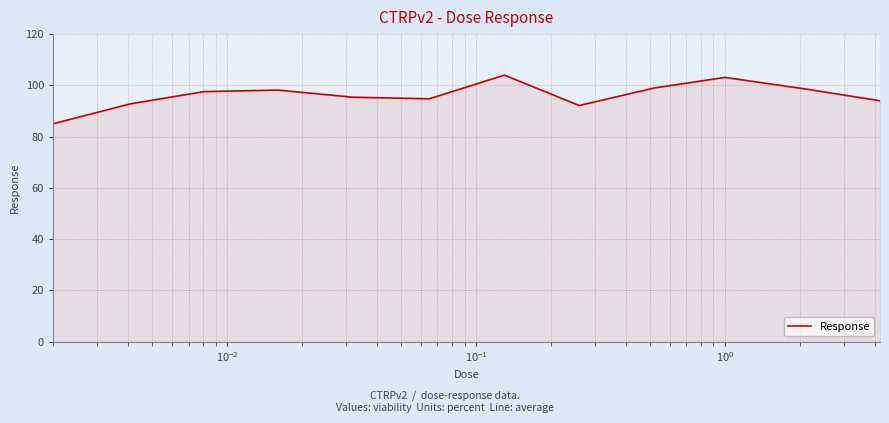

What is the minimum value shown in the chart?

85.0